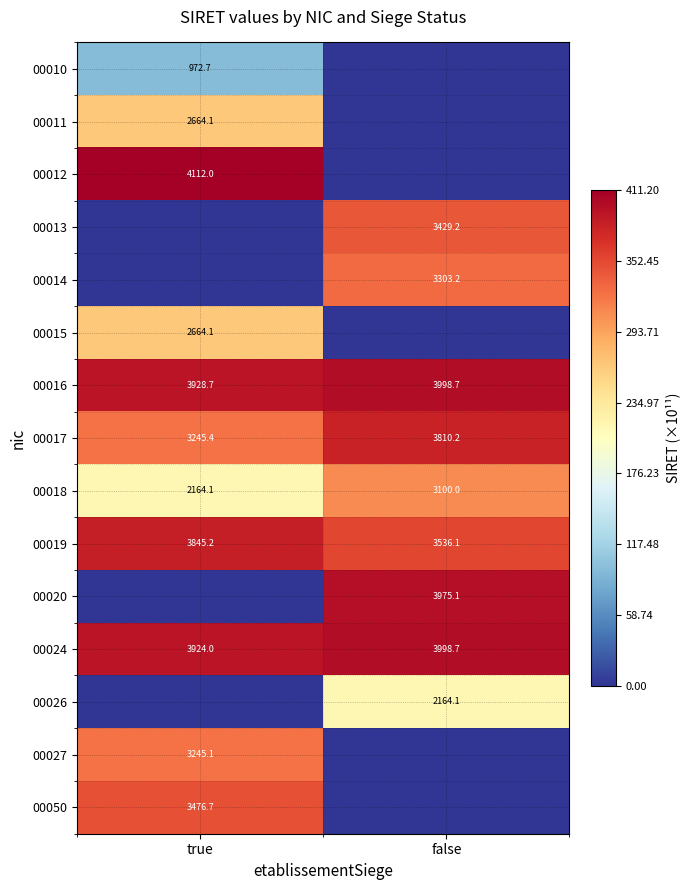

List the labels in order of 00024 value, smallest first.

true, false